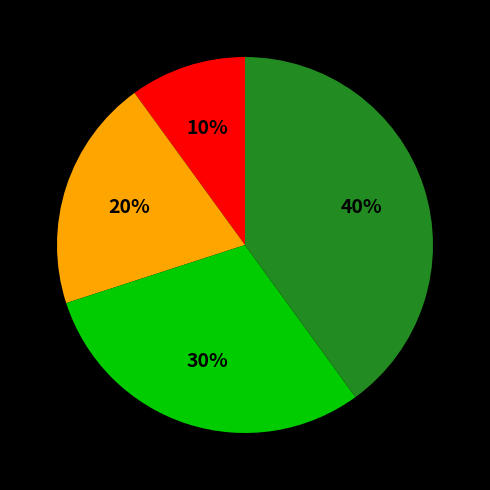

Is there any slice that represents more than half of the pie?

No